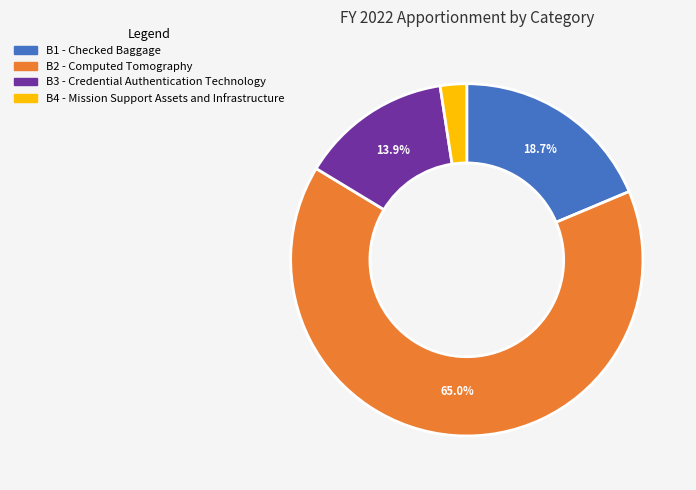

True or false: B1 - Checked Baggage accounts for 19% of the total.

True